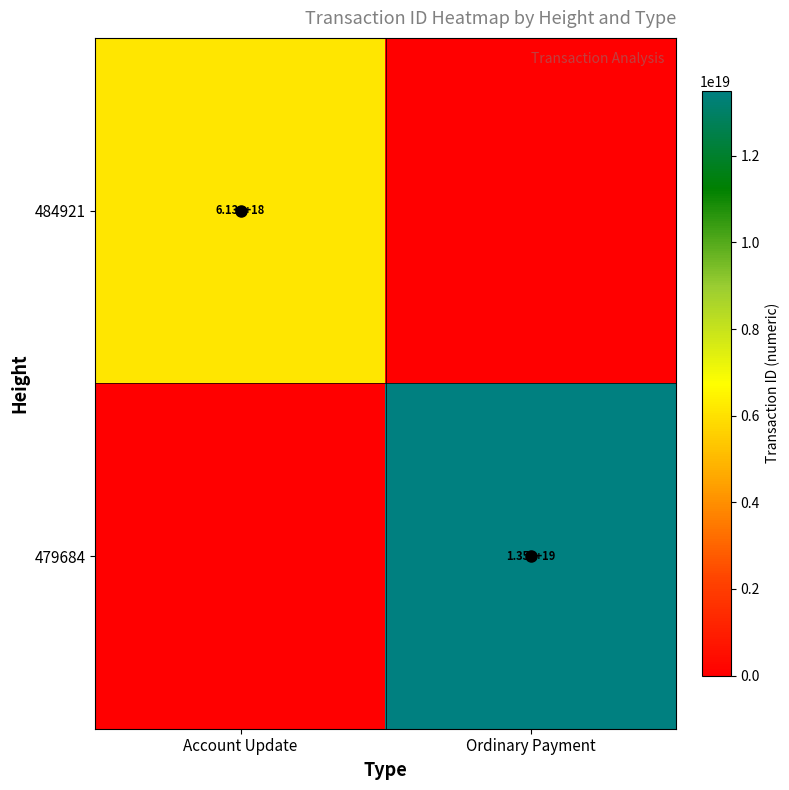

List the labels in order of 479684 value, largest first.

Ordinary Payment, Account Update